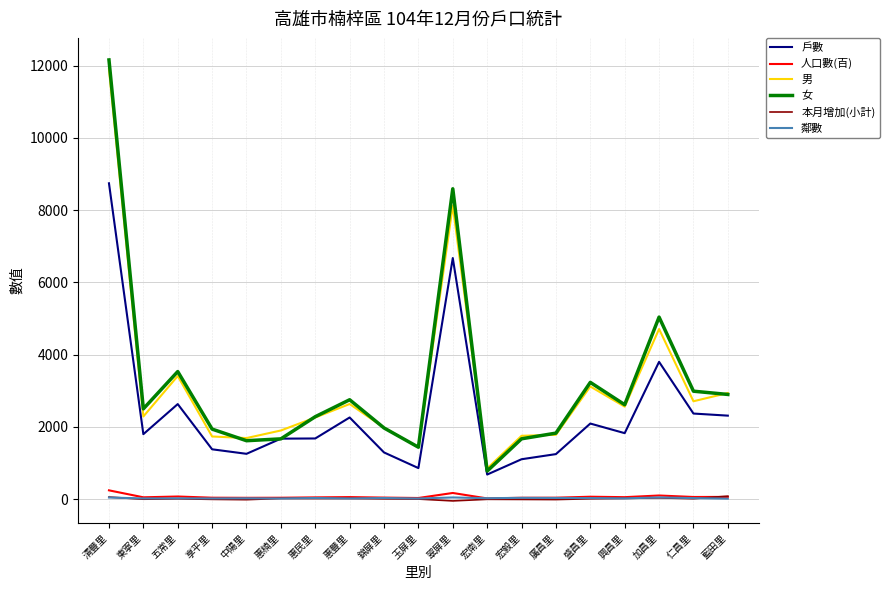

Is the value of 戶數 at 加昌里 greater than the value of 女 at 宏毅里?

Yes